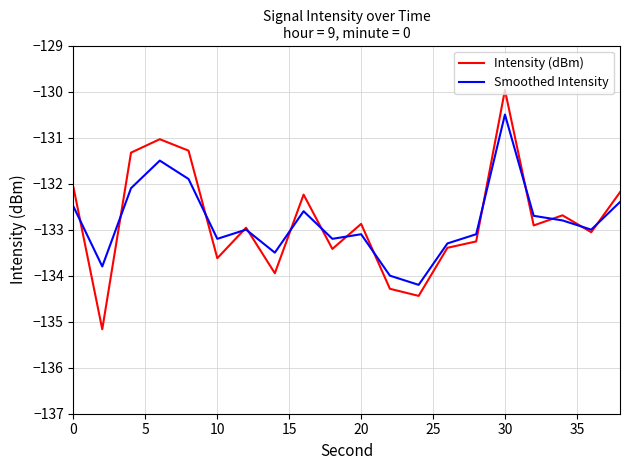

Count the number of categories in the chart.

20